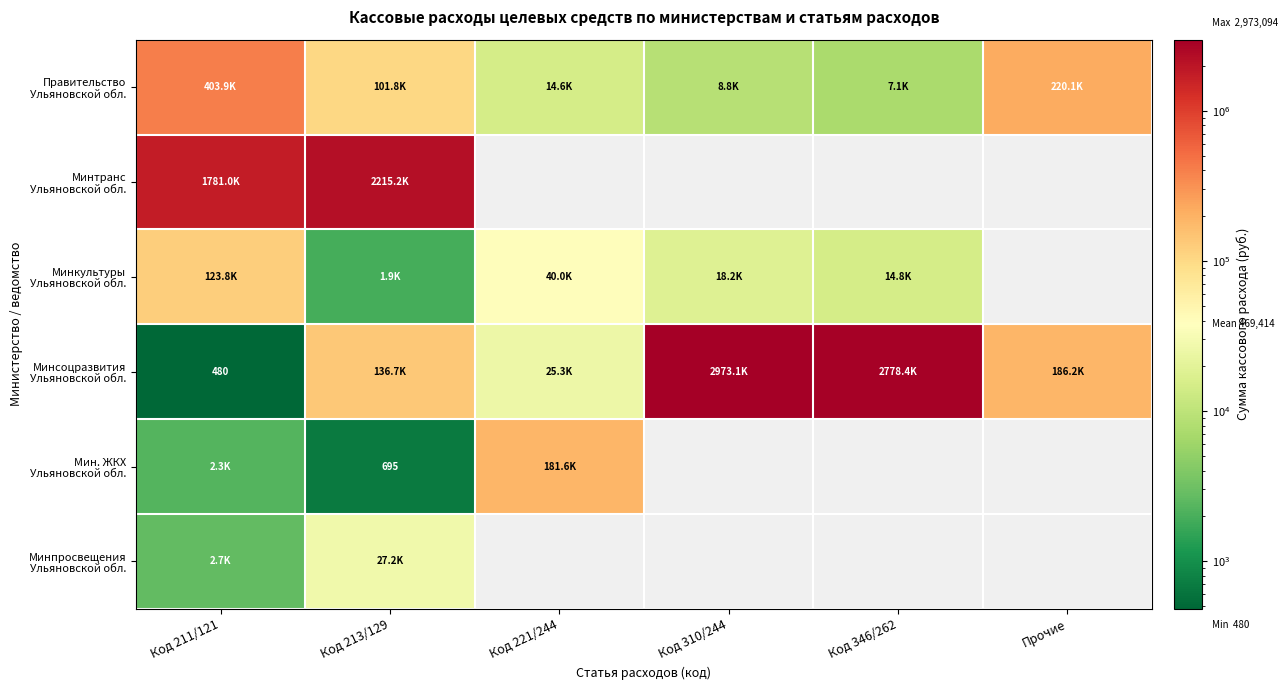

The value of Мин. ЖКХ Ульяновской обл. at Код 211/121 is 511.9. True or false?

False